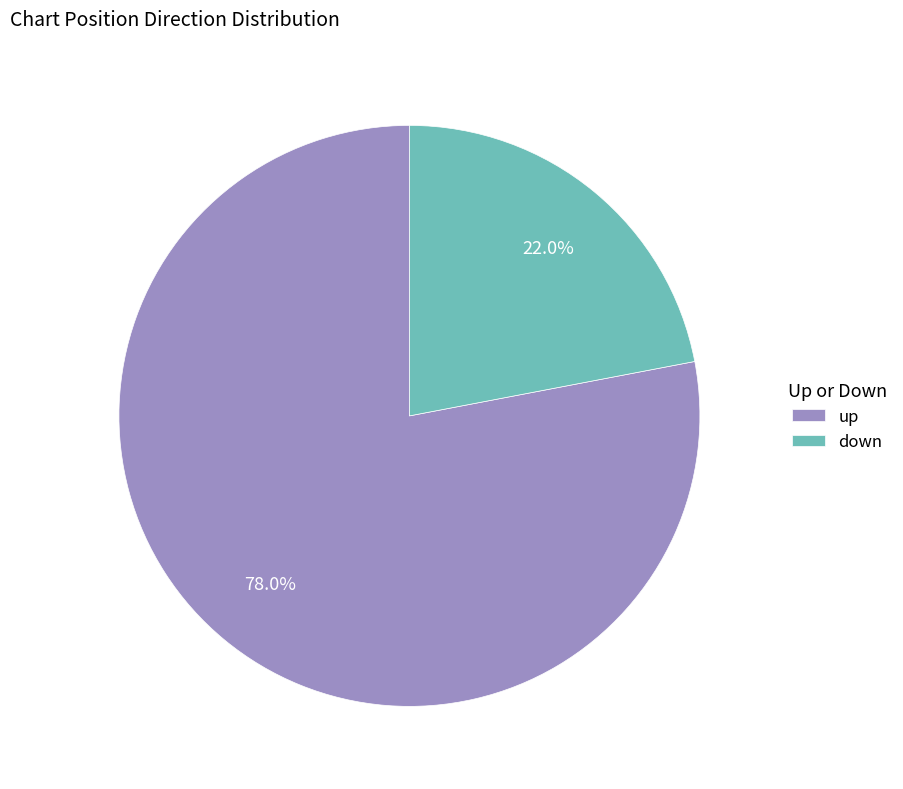

How much of the chart is everything except down?

78.0%